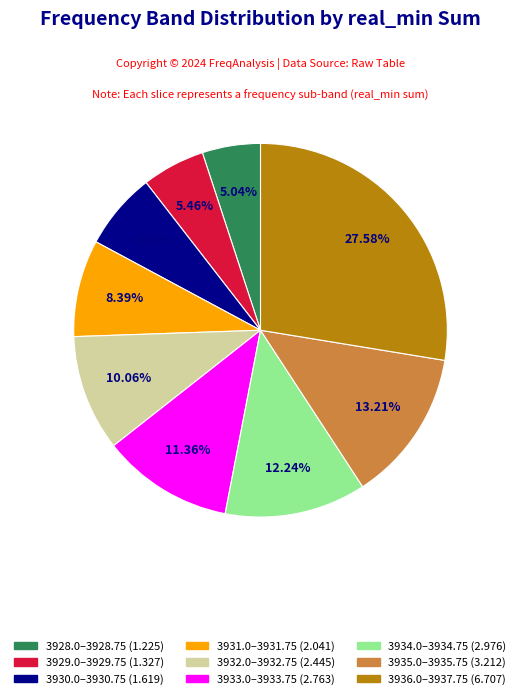

Is there a majority slice in this chart?

No